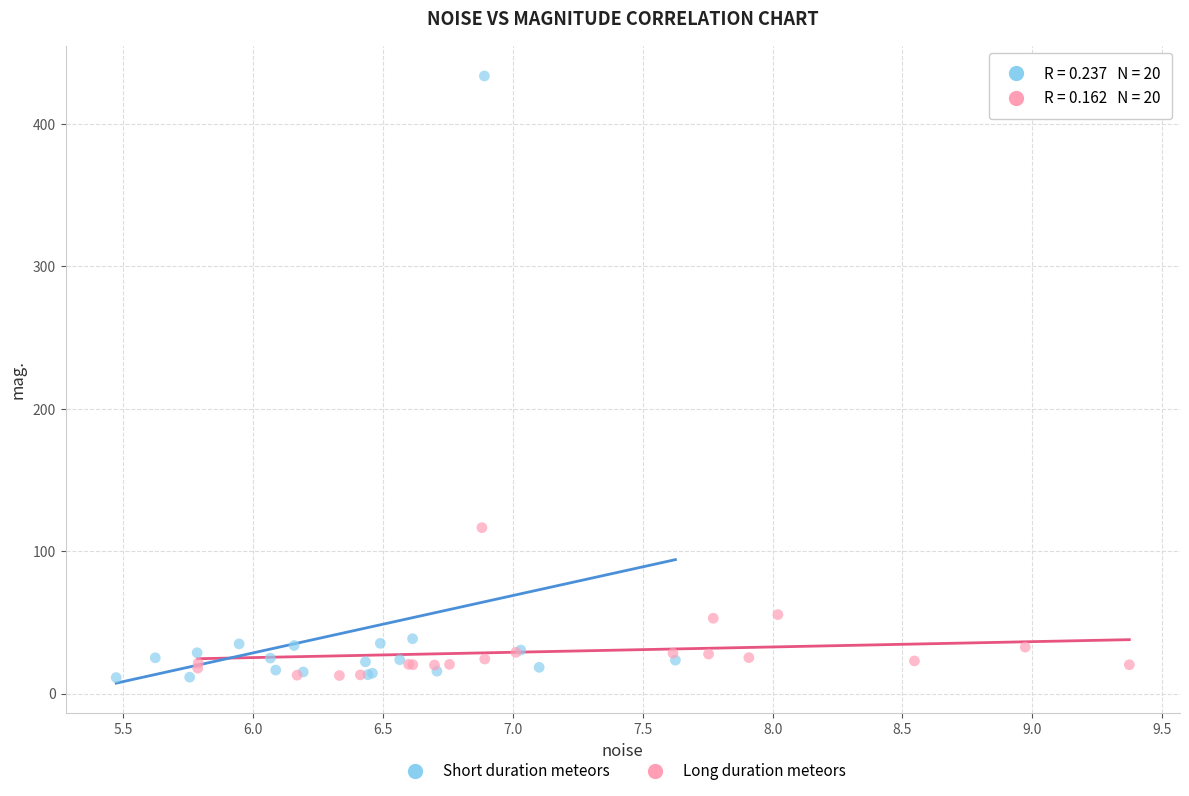

Which series contains the highest Y value?

Short duration meteors